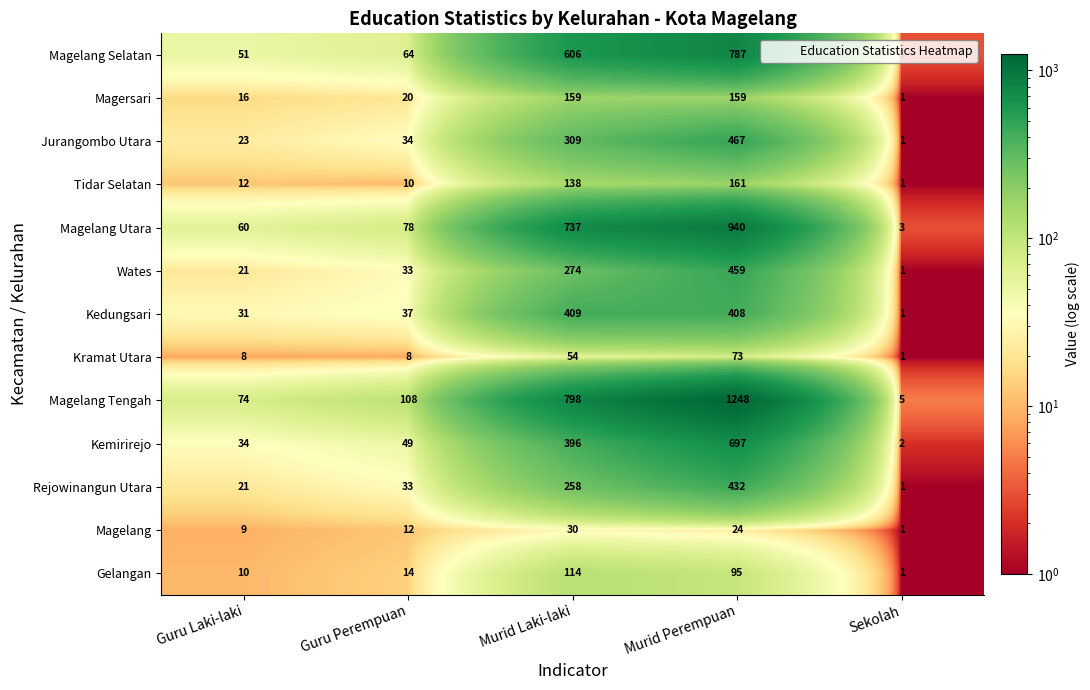

List the series in order of their peak value, highest first.

Magelang Tengah, Magelang Utara, Magelang Selatan, Kemirirejo, Jurangombo Utara, Wates, Rejowinangun Utara, Kedungsari, Tidar Selatan, Magersari, Gelangan, Kramat Utara, Magelang